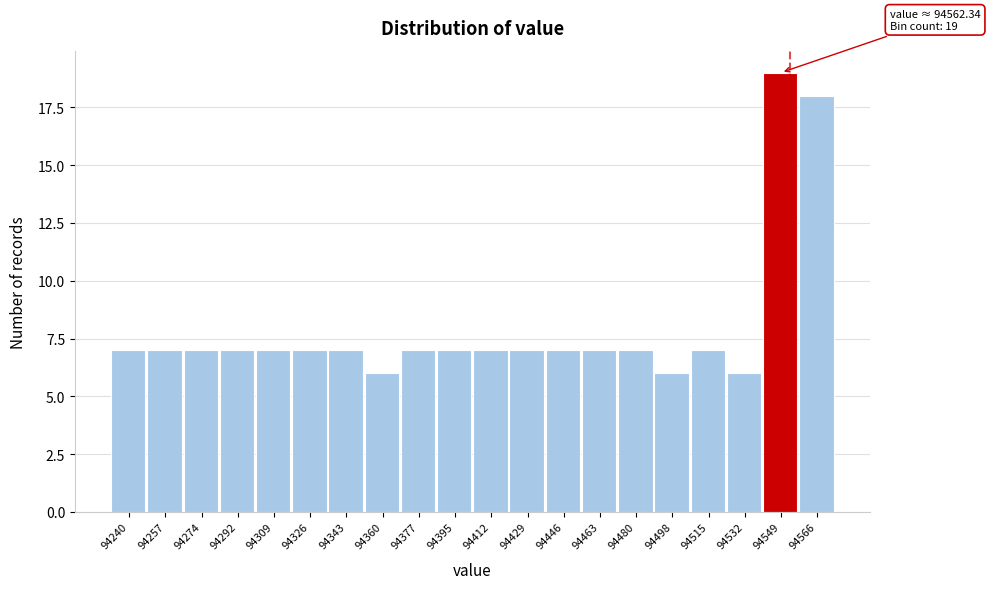

Reading left to right, extract all data points from this chart.

7	7	7	7	7	7	7	6	7	7	7	7	7	7	7	6	7	6	19	18